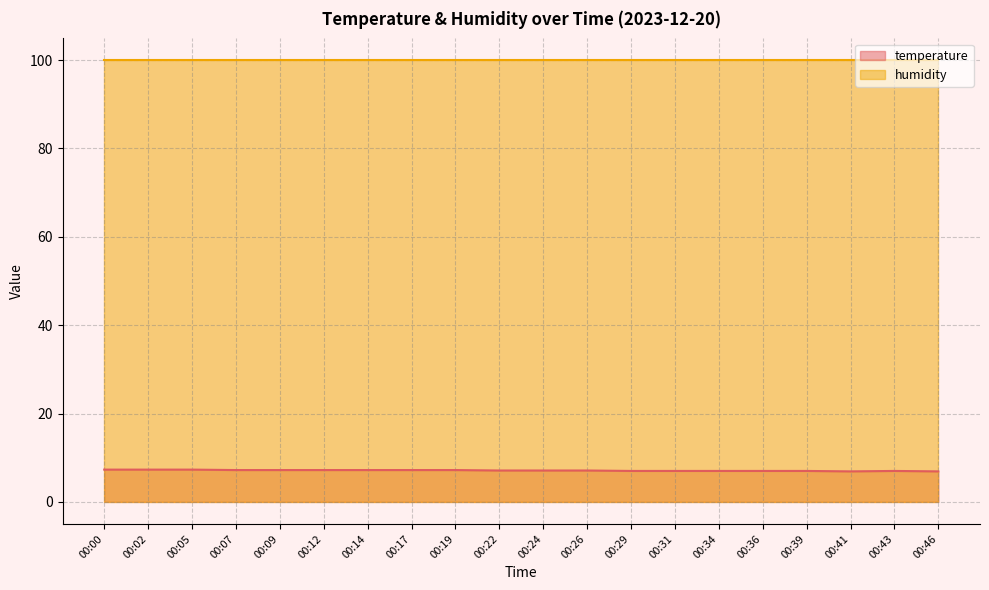

What is the difference between the second highest and minimum values?

0.4